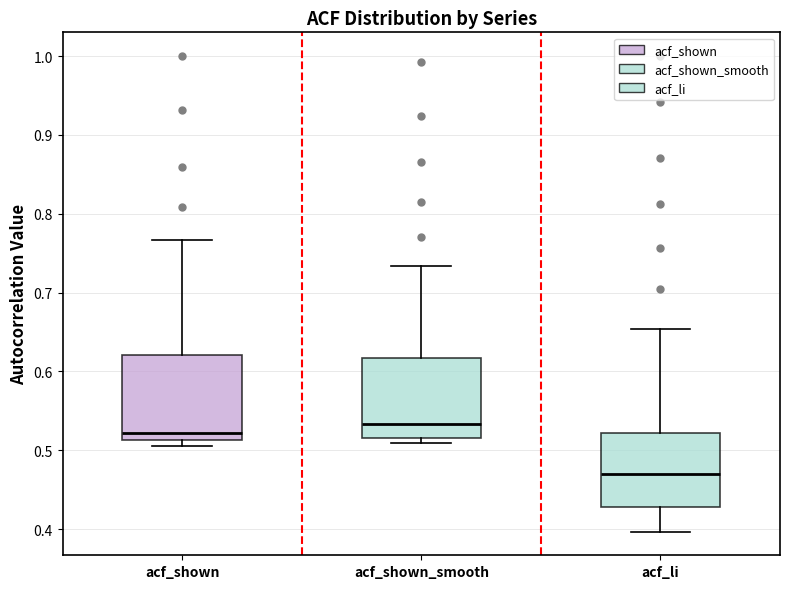

Where does the median line of the box for acf_shown_smooth sit on the y-axis? The values are not printed on the chart, so give them approximately, as read against the axis.

0.53